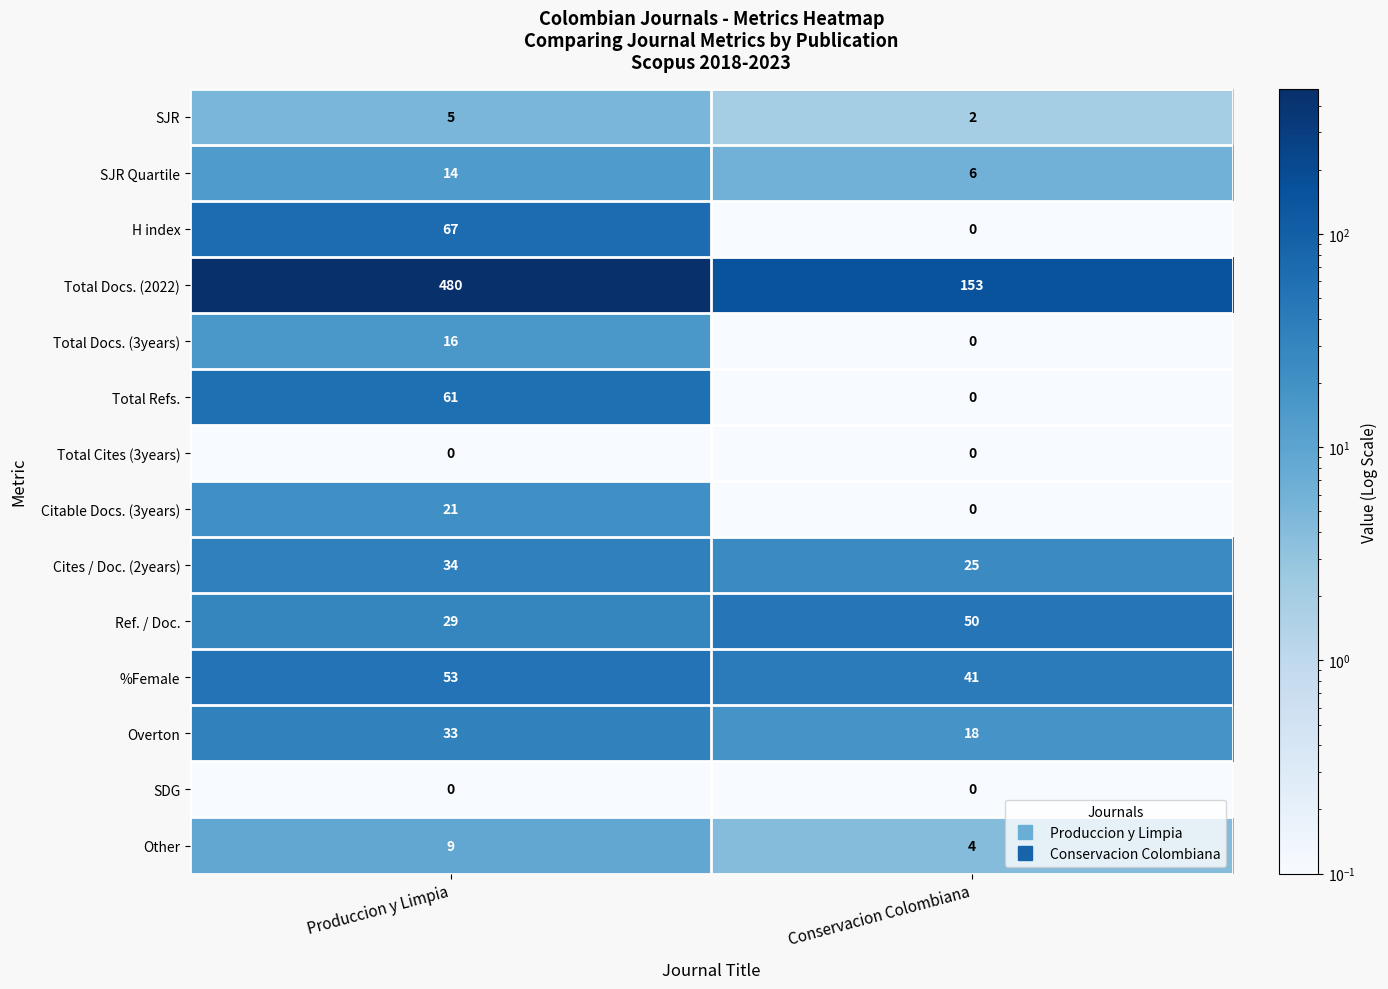

Which category has the highest value across all series?

Produccion y Limpia